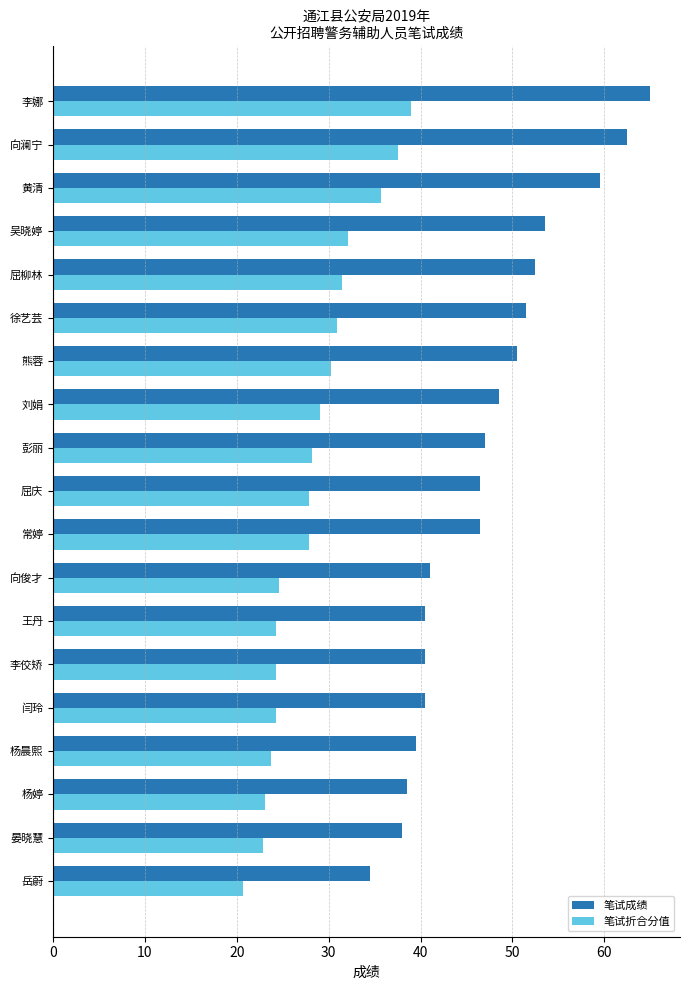

What is the difference between the second highest and second lowest values in the 笔试折合分值 series?

14.7